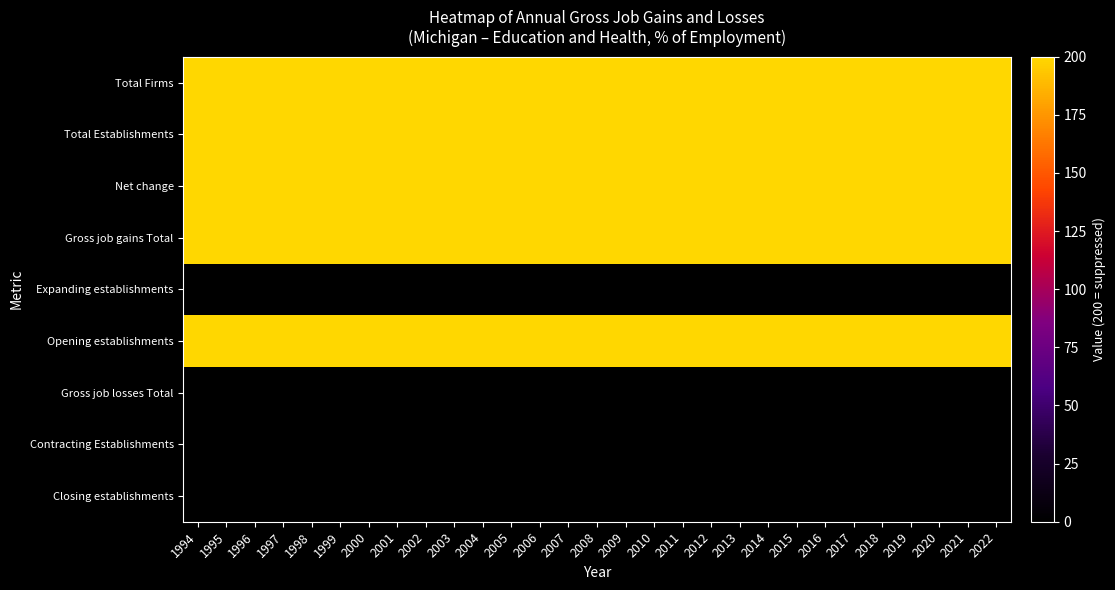

Which series has the largest total across all categories?

Total Firms